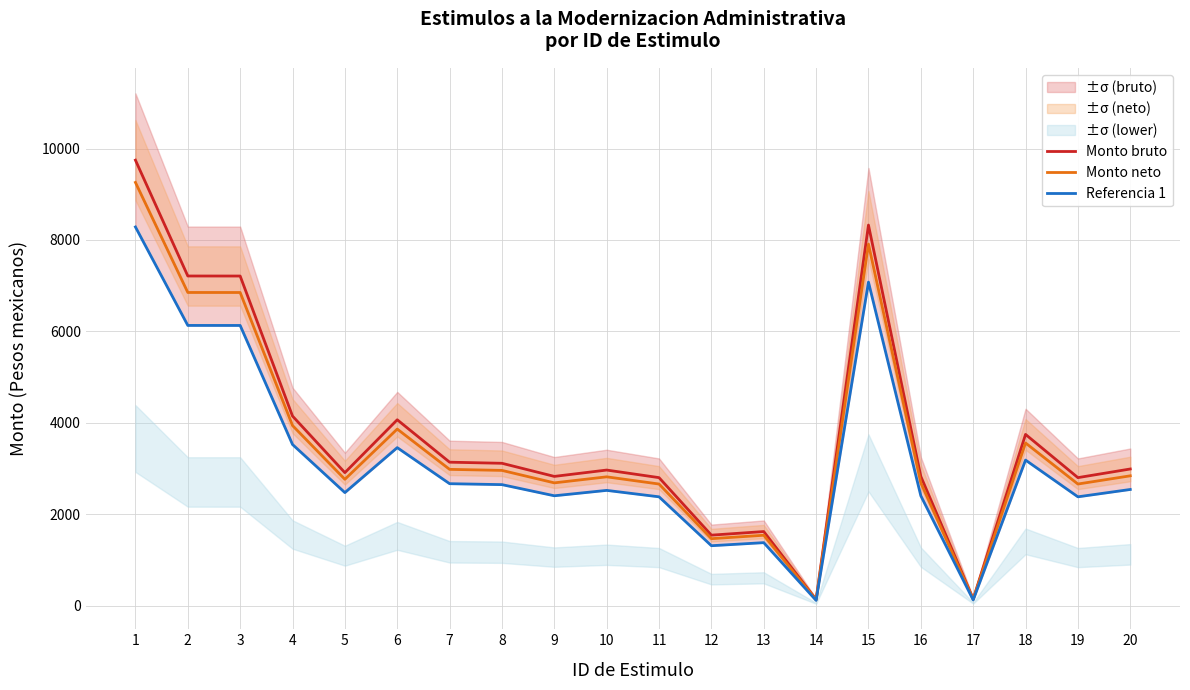

Rank the categories by Referencia 1 value from lowest to highest.

14, 17, 12, 13, 11, 19, 9, 16, 5, 10, 20, 8, 7, 18, 6, 4, 3, 2, 15, 1